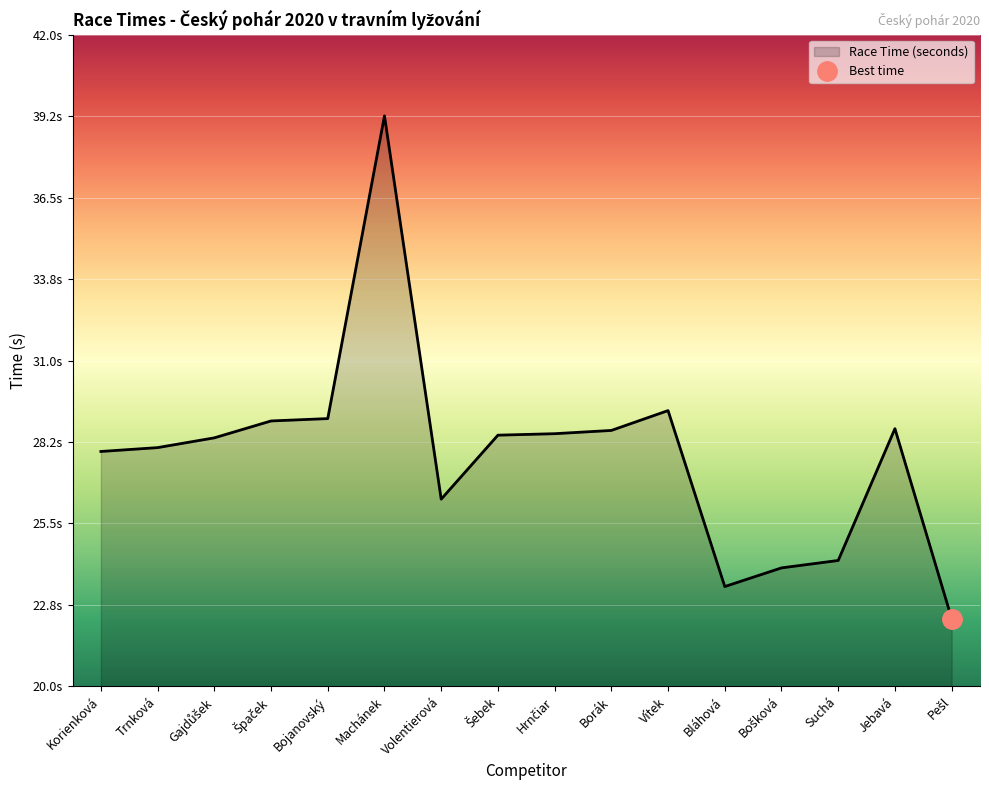

Reading left to right, extract all data points from this chart.

27.9	28.1	28.4	29.0	29.0	39.3	26.3	28.5	28.5	28.6	29.3	23.4	24.0	24.2	28.7	22.3